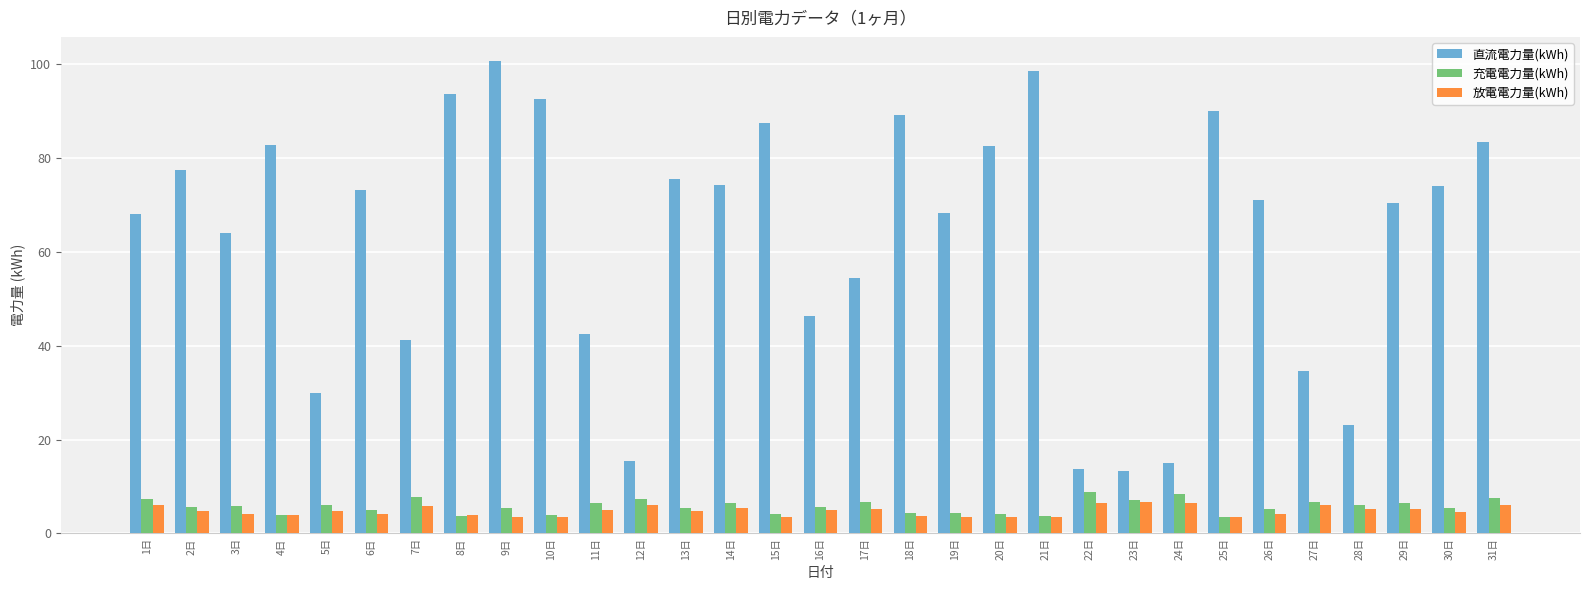

Which series changed the most between 1日 and 22日?

直流電力量(kWh)